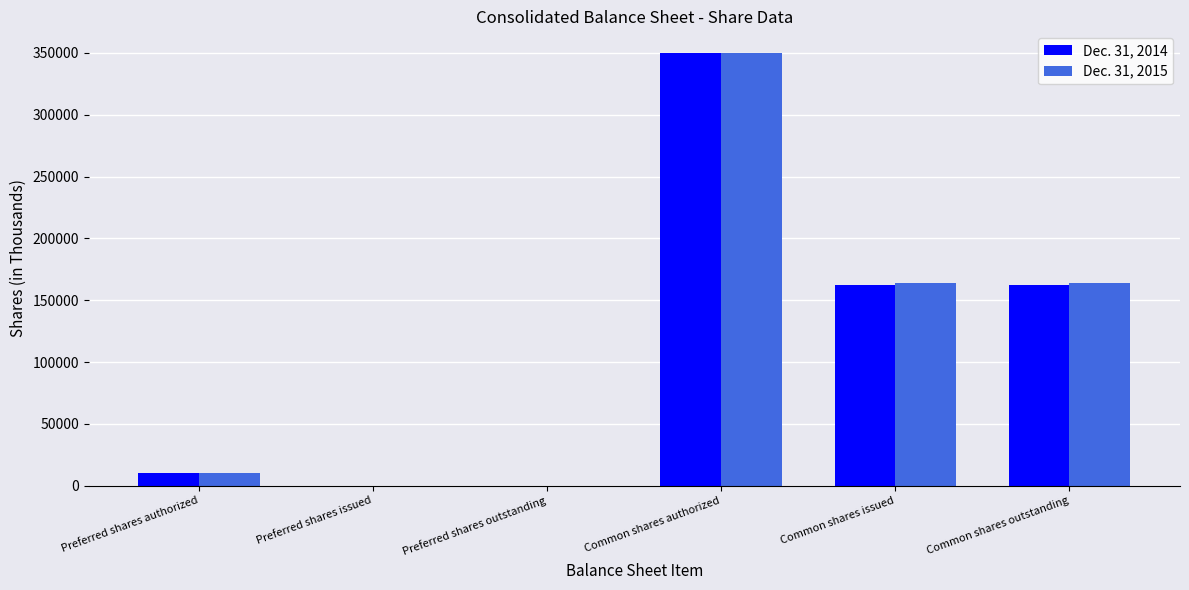

At which category is the sum across all series the highest?

Common shares authorized